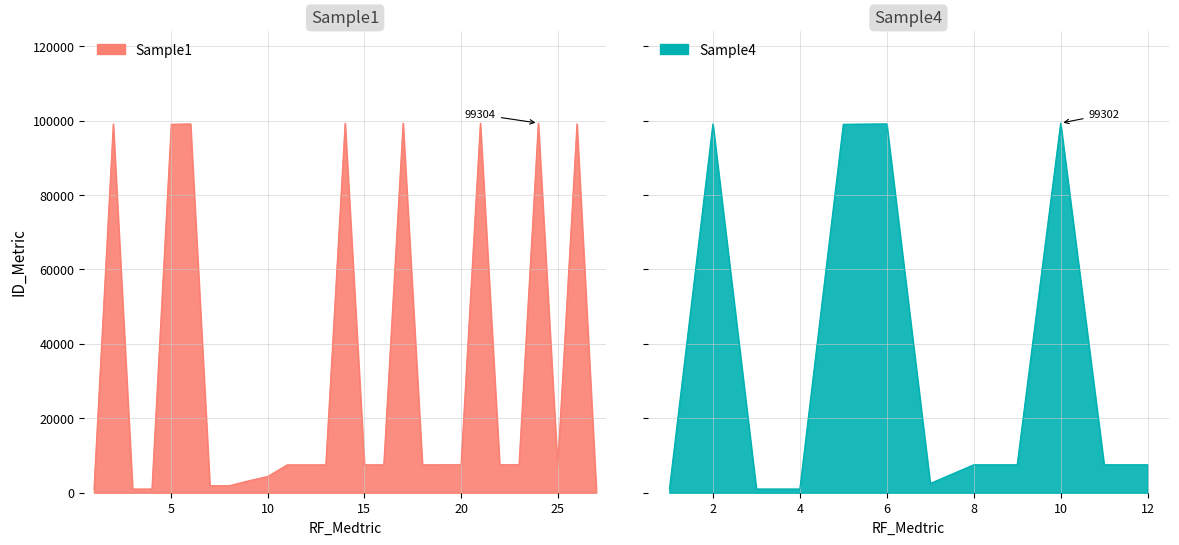

How many values exceed 7511?

13